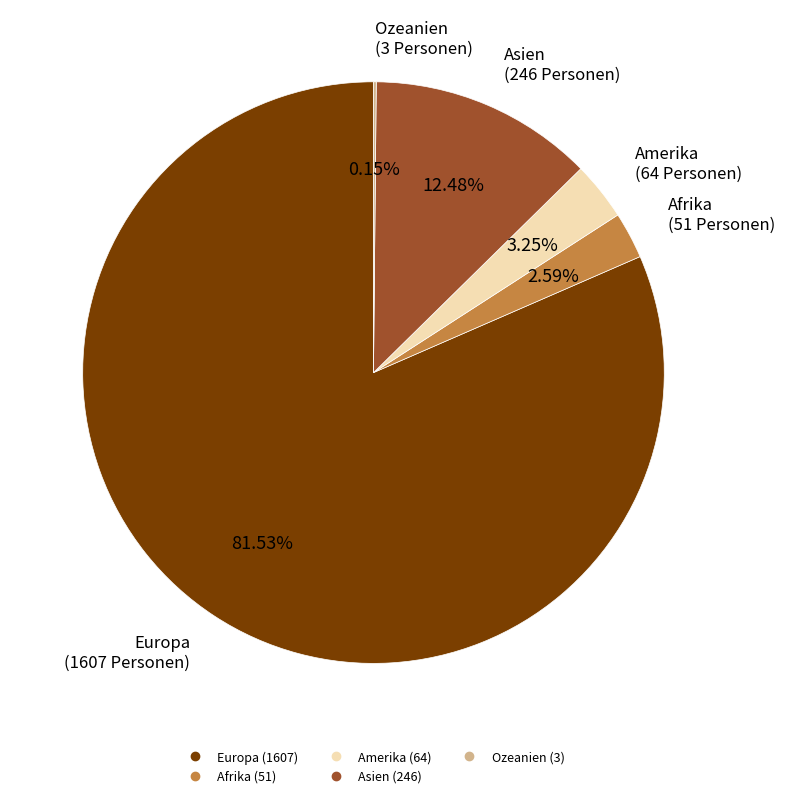

To the nearest percent, what portion does Asien represent?

12%